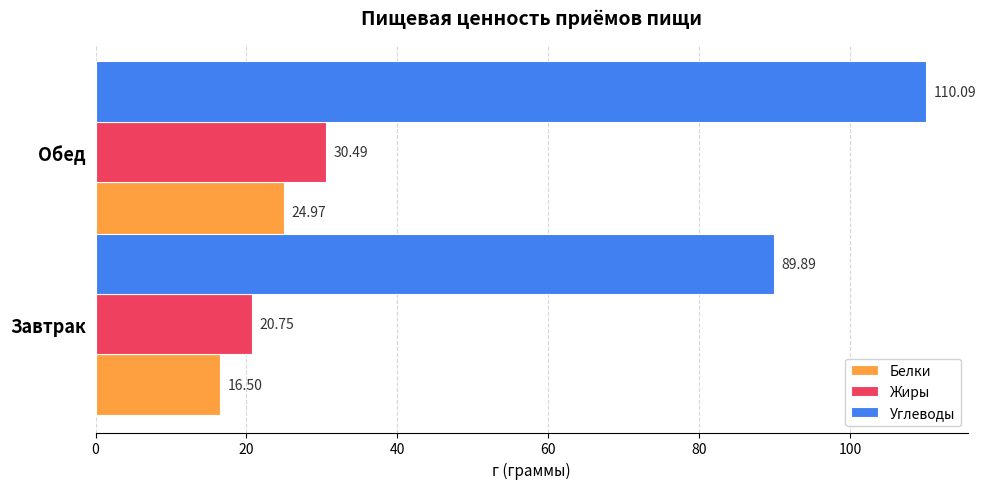

What is the sum of all Белки values?

41.5